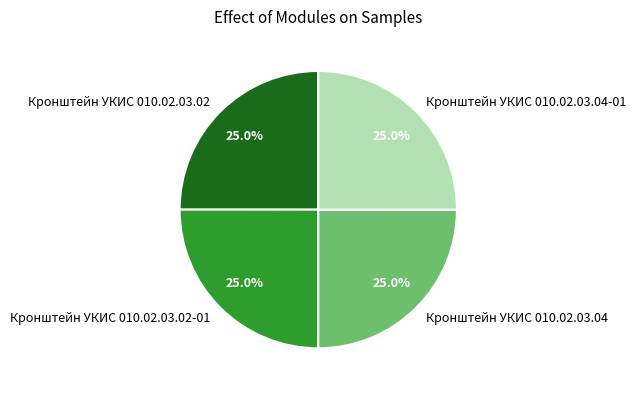

Approximately how many times larger is the value at Кронштейн УКИС 010.02.03.04 compared to Кронштейн УКИС 010.02.03.02-01?

1.0